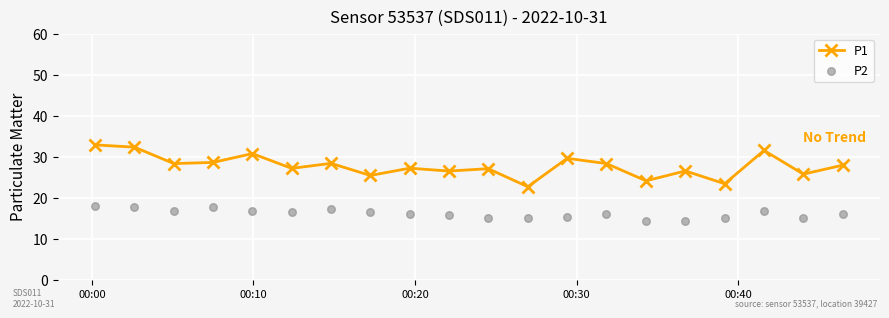

What is the maximum value for P1?

32.9